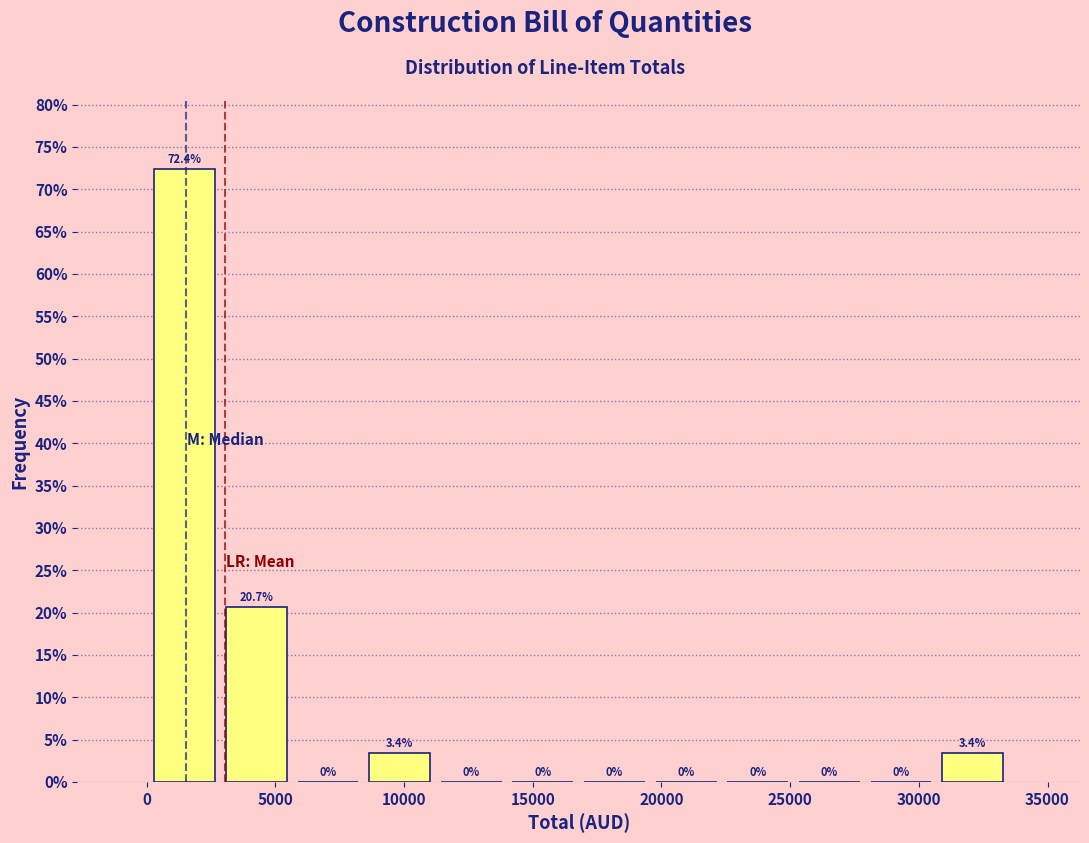

Reading left to right, list every bar in this chart as the range it spans on the x-axis followed by its height. The bar edges are not printed on the chart, so give them approximately, as read against the axis.

0 to 3000: 72.4
3000 to 5500: 20.7
5500 to 8500: 0.0
8500 to 11000: 3.4
11000 to 14000: 0.0
14000 to 17000: 0.0
17000 to 19500: 0.0
19500 to 22500: 0.0
22500 to 25000: 0.0
25000 to 28000: 0.0
28000 to 30500: 0.0
30500 to 33500: 3.4